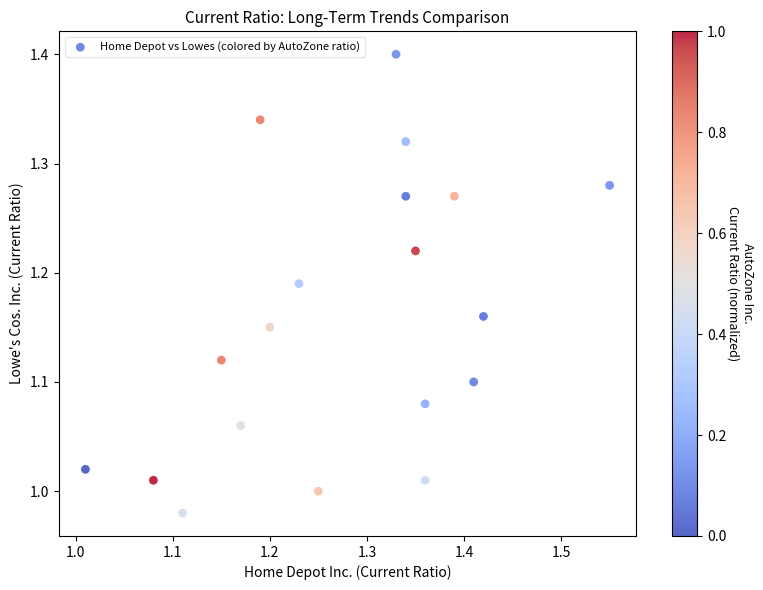

What is the range of Y values (max minus min)?

0.4